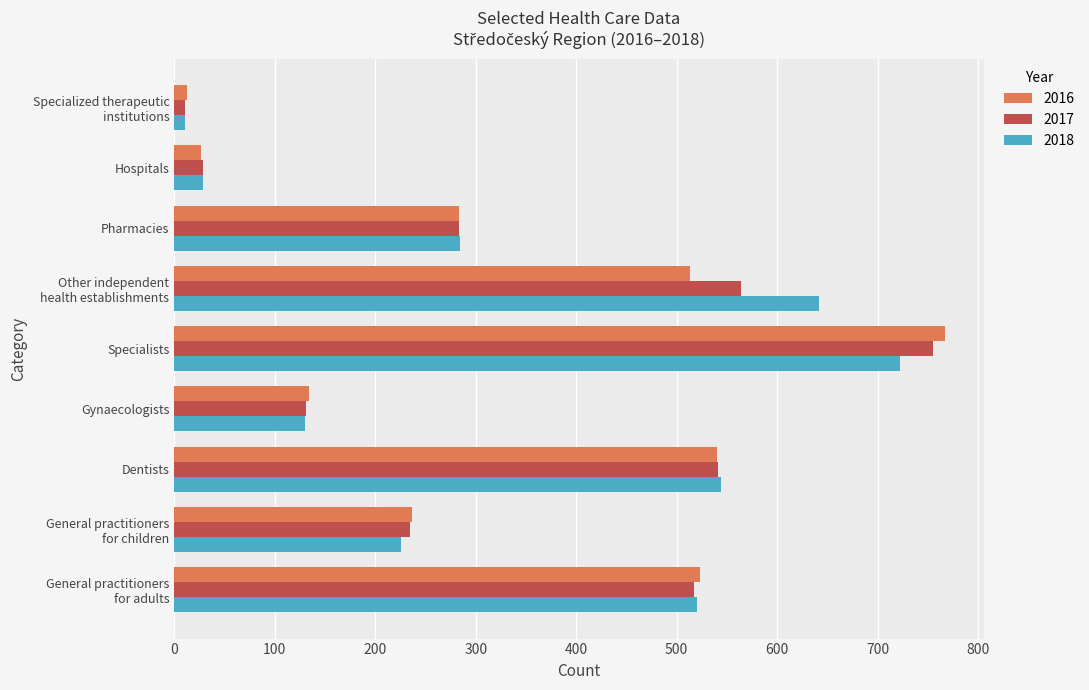

Read the 2017 value at Hospitals, to the nearest 50.

50